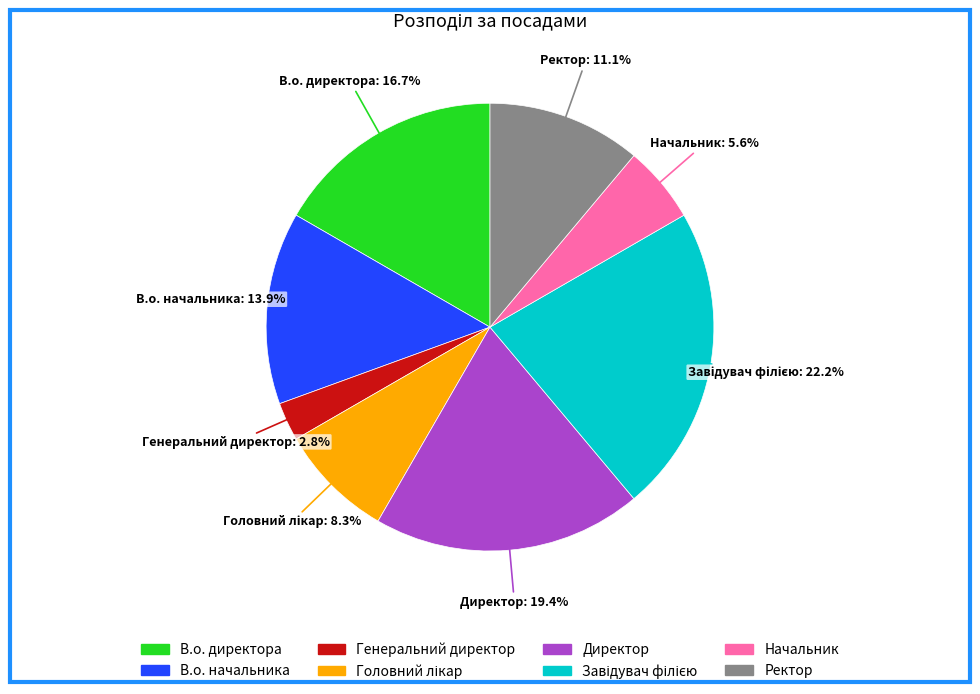

How many slices are in this pie chart?

8